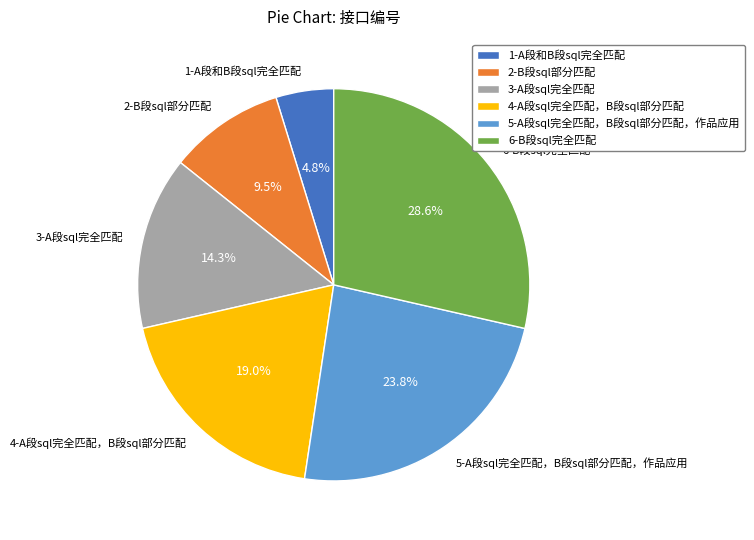

Count the number of slices in the pie.

6